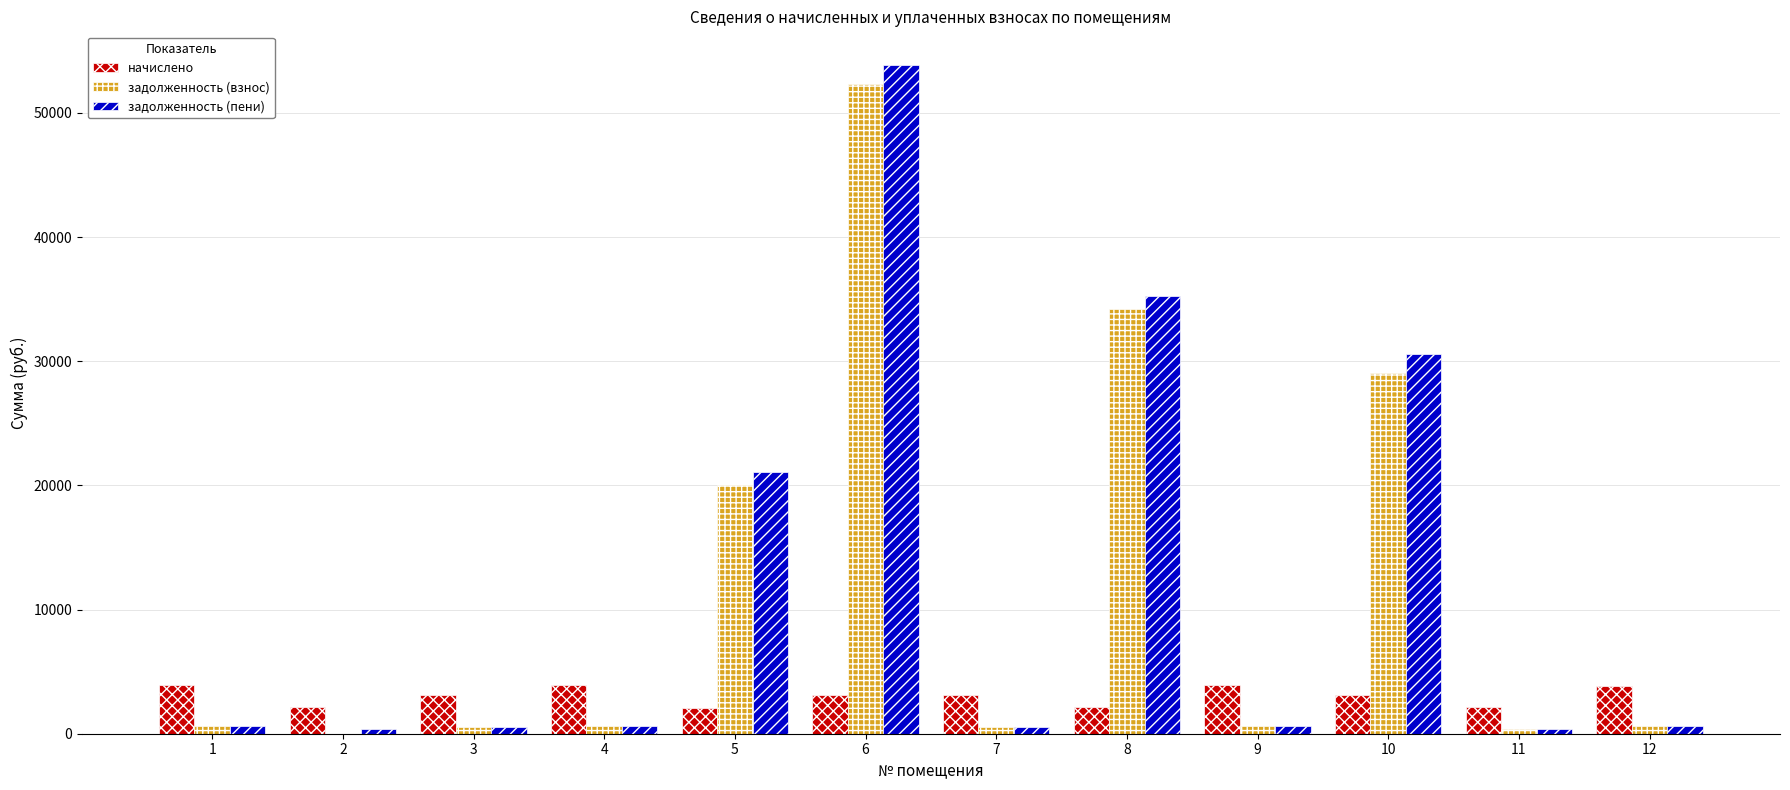

What is the maximum value shown in the chart?

53871.1